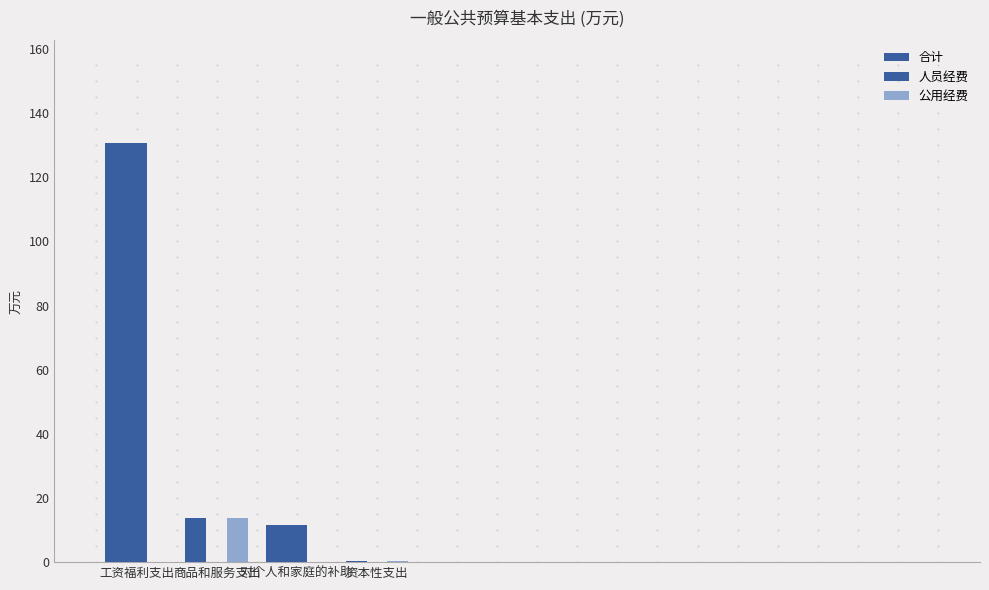

What is the spread (max minus min) of values at 对个人和家庭的补助?

11.5